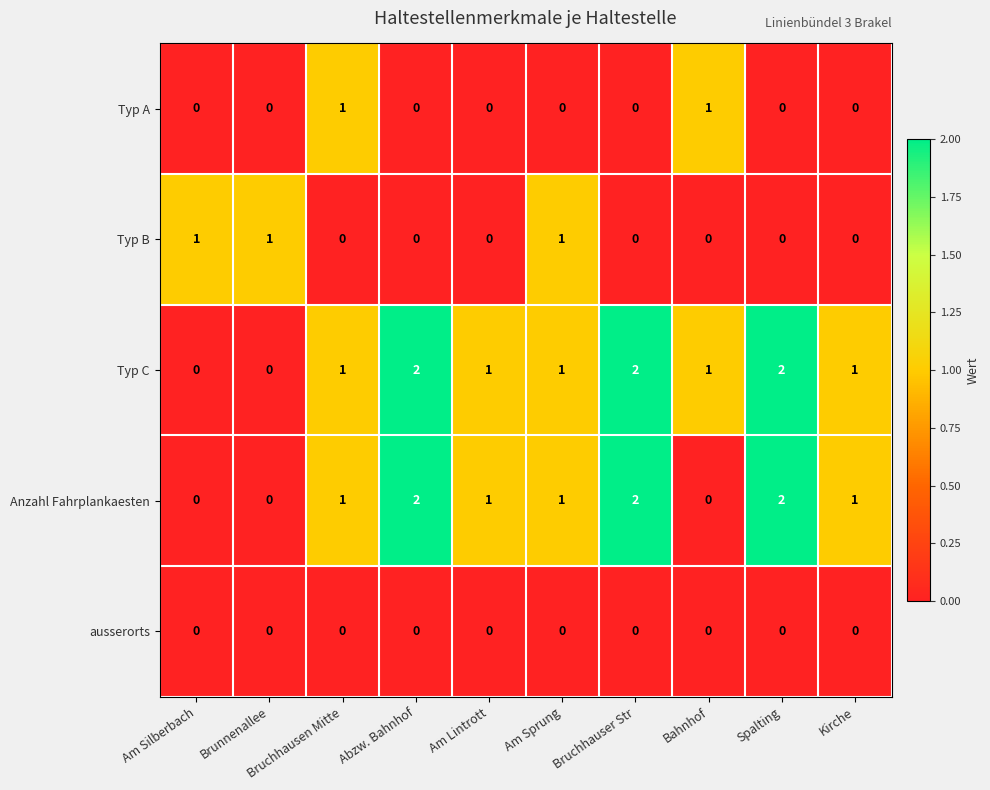

True or false: Typ C has a value of -1 at Am Silberbach.

False